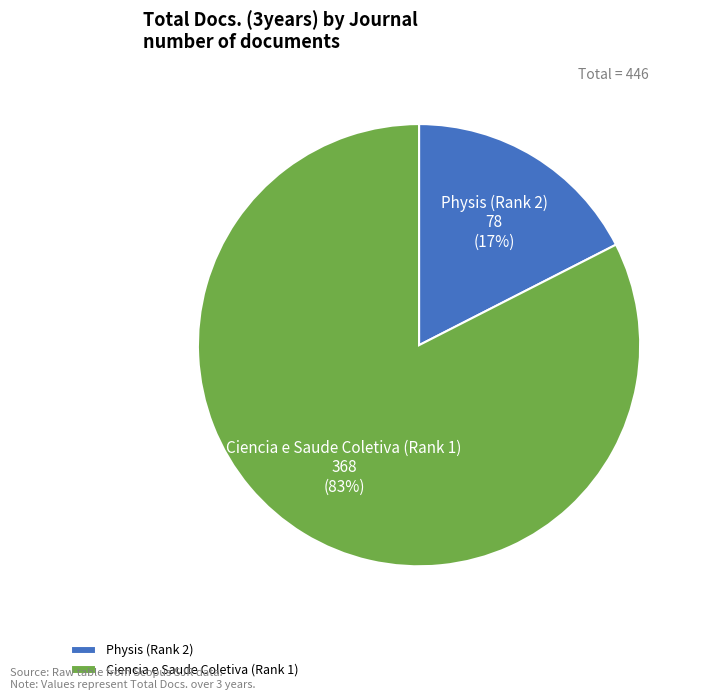

Which slice represents more than half of the pie?

Ciencia e Saude Coletiva (Rank 1)